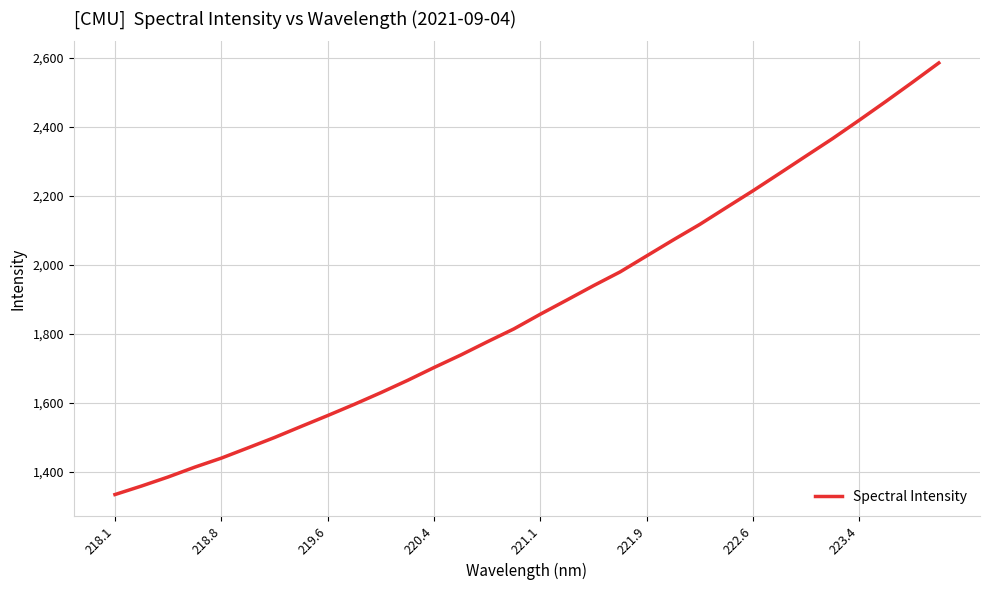

How many lines are shown in the chart?

1